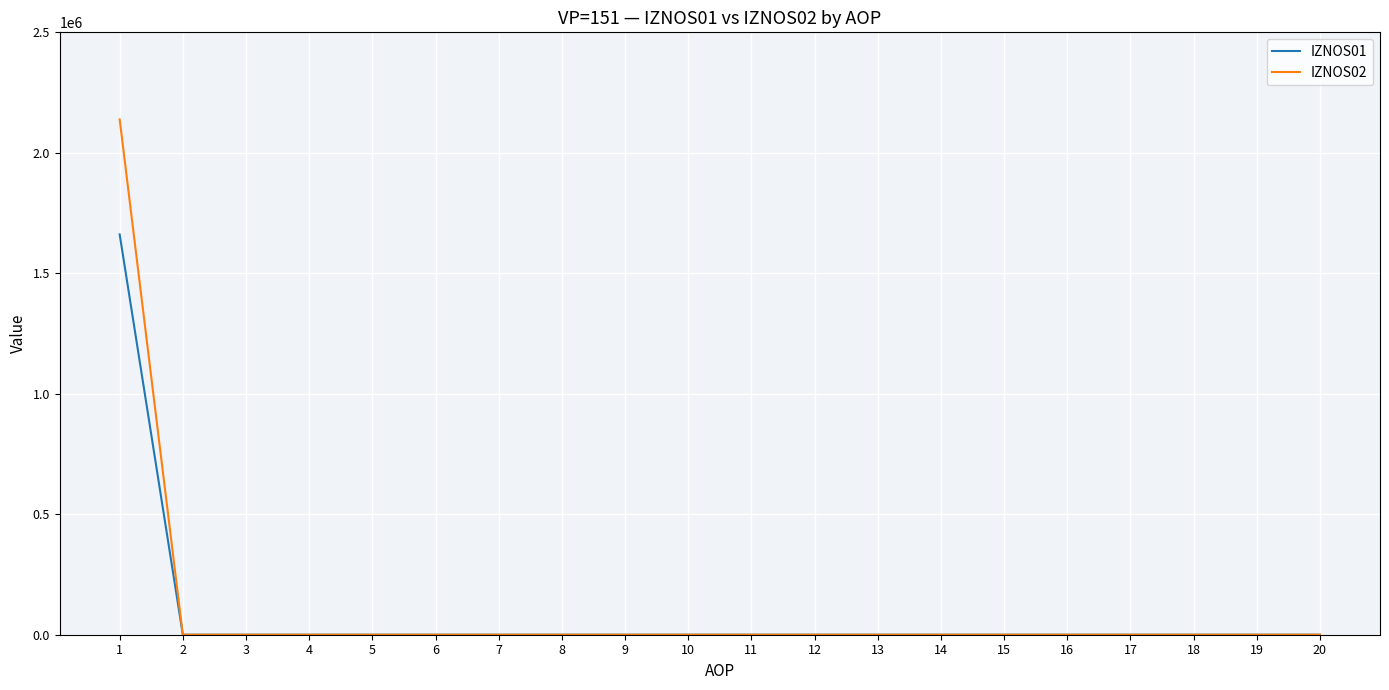

The IZNOS02 series shows -1254397.5 at 15. True or false?

False